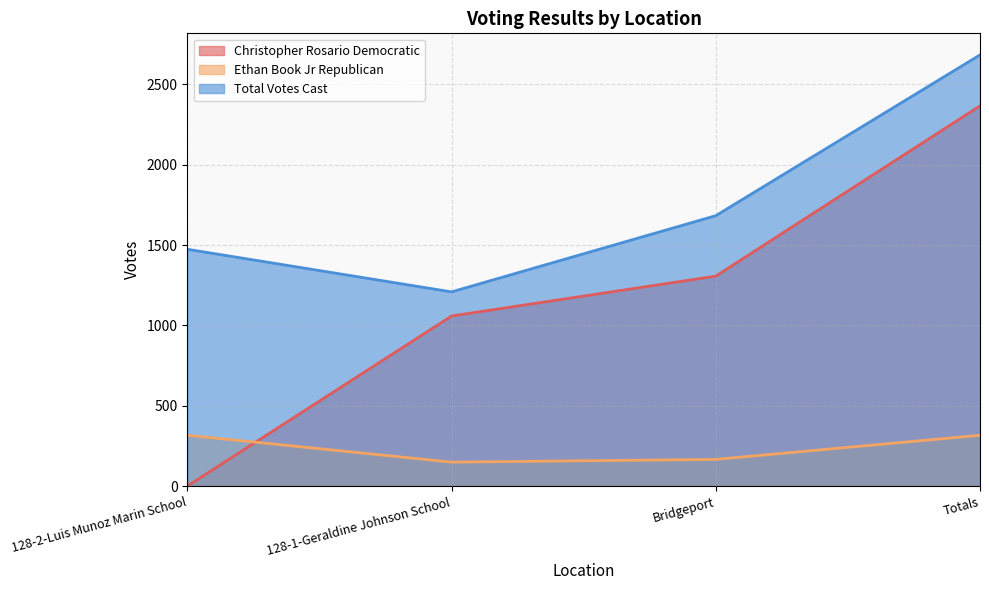

What position from the left is 128-2-Luis Munoz Marin School?

1